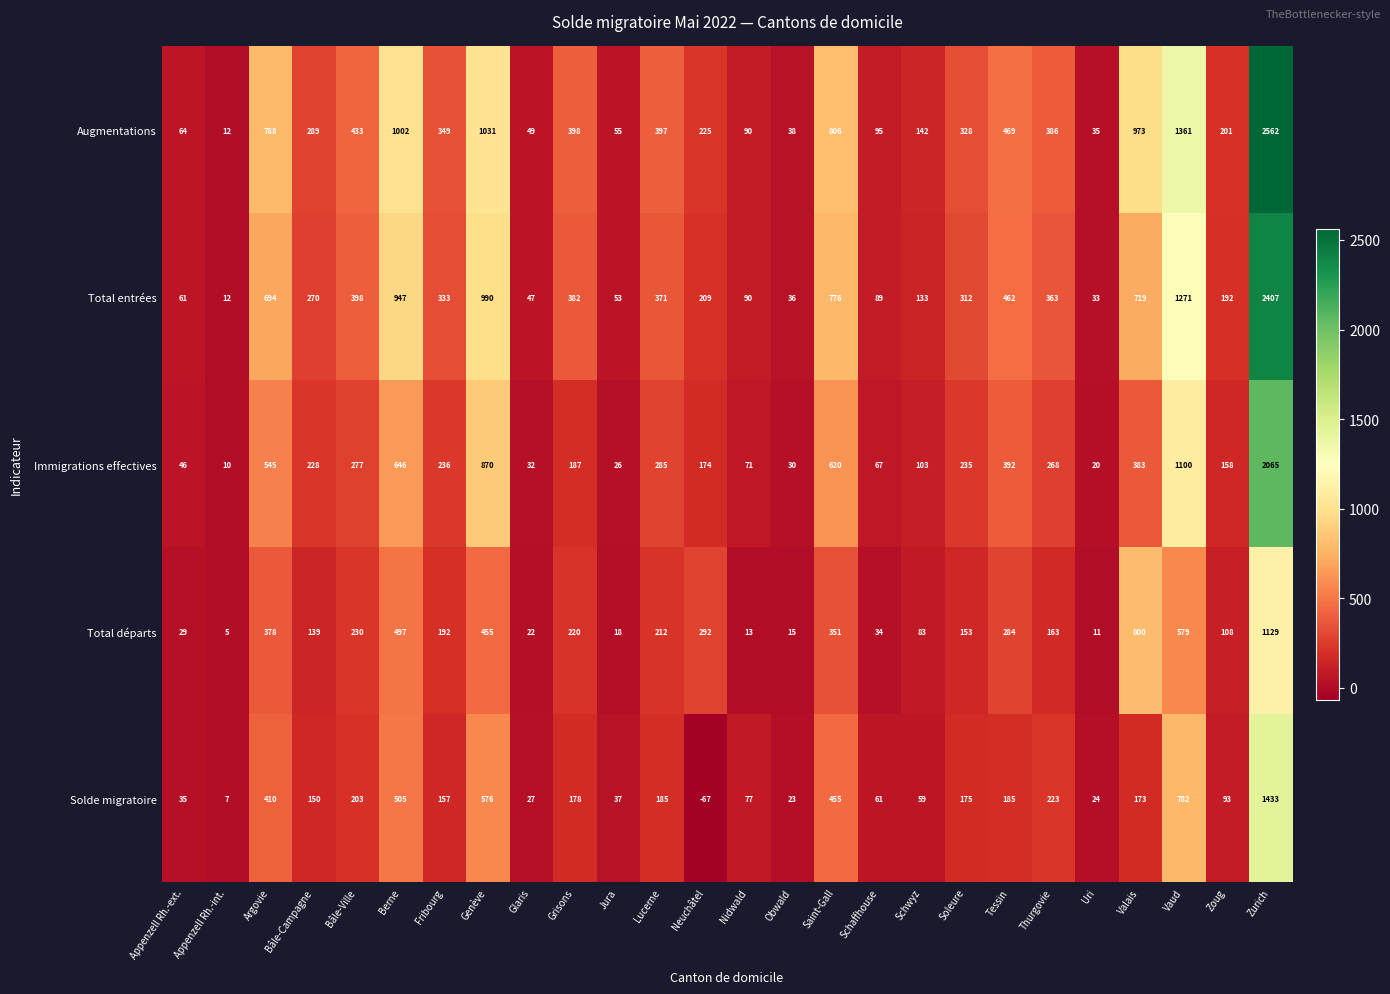

At which label does Immigrations effectives first exceed 235?

Argovie